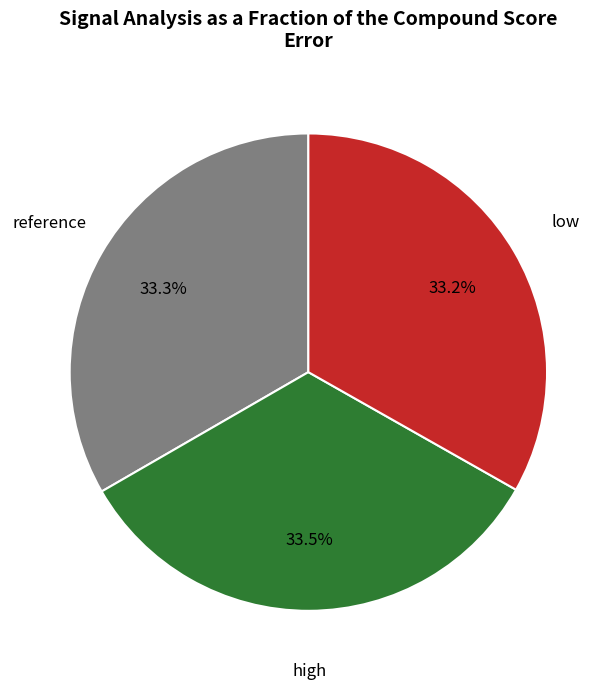

Is there any slice that represents more than half of the pie?

No